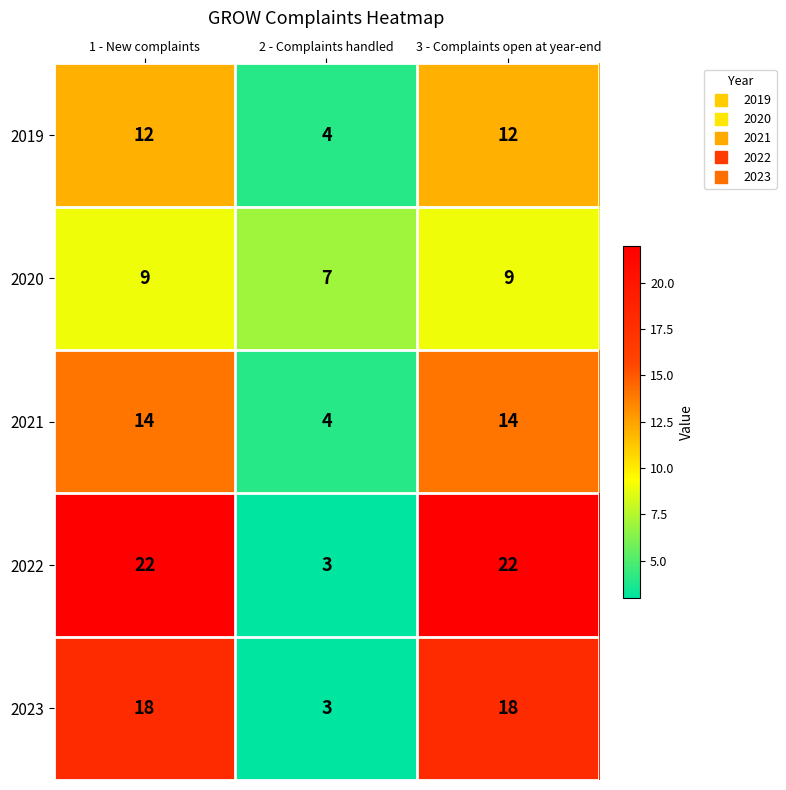

What is the total value across all series at 3 - Complaints open at year-end?

75